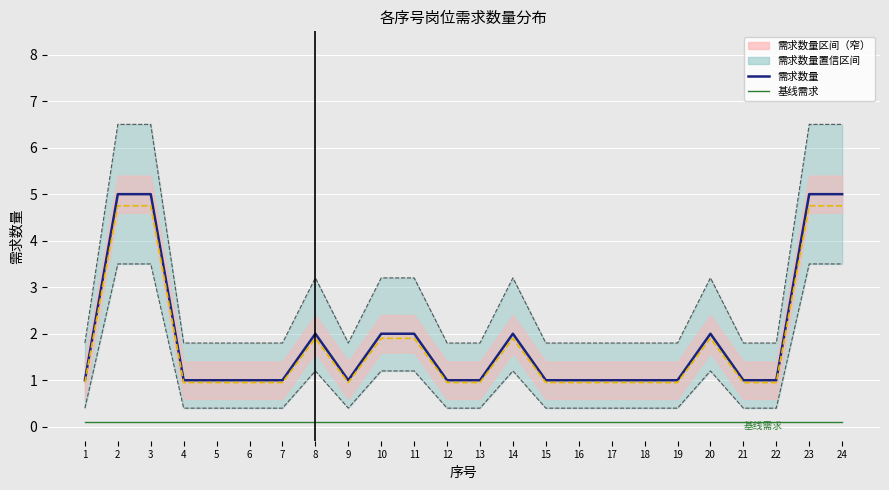

Count the number of data series in this chart.

5